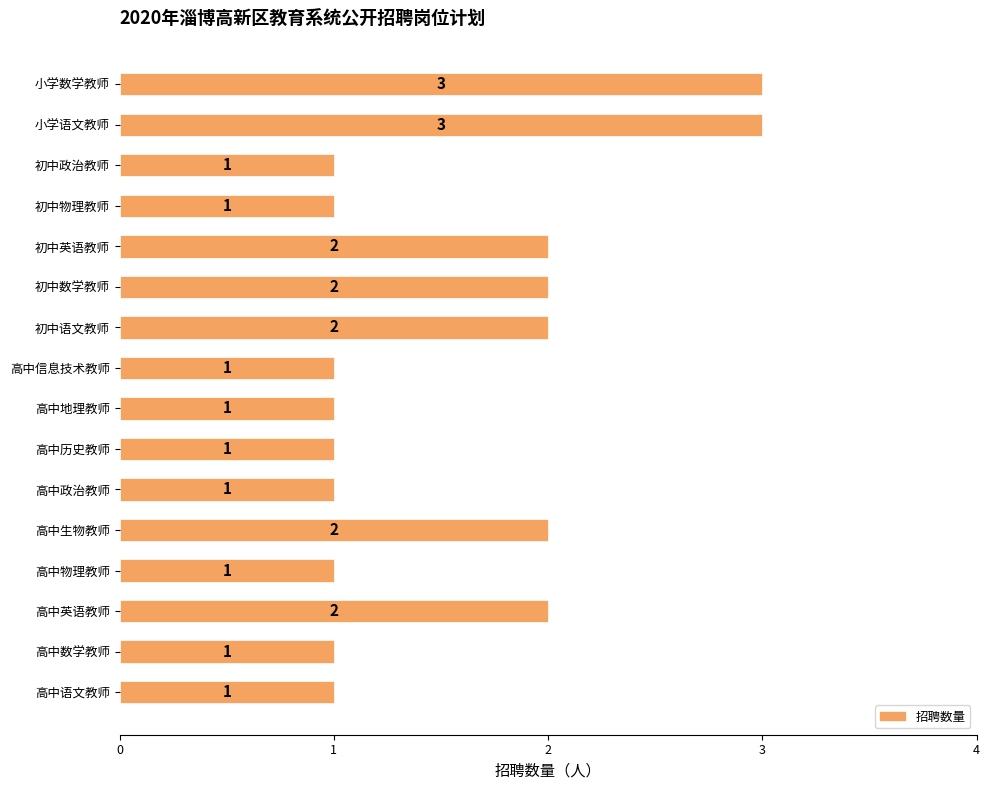

Reading bottom to top, transcribe all the data shown in this chart.

高中语文教师=1	高中数学教师=1	高中英语教师=2	高中物理教师=1	高中生物教师=2	高中政治教师=1	高中历史教师=1	高中地理教师=1	高中信息技术教师=1	初中语文教师=2	初中数学教师=2	初中英语教师=2	初中物理教师=1	初中政治教师=1	小学语文教师=3	小学数学教师=3